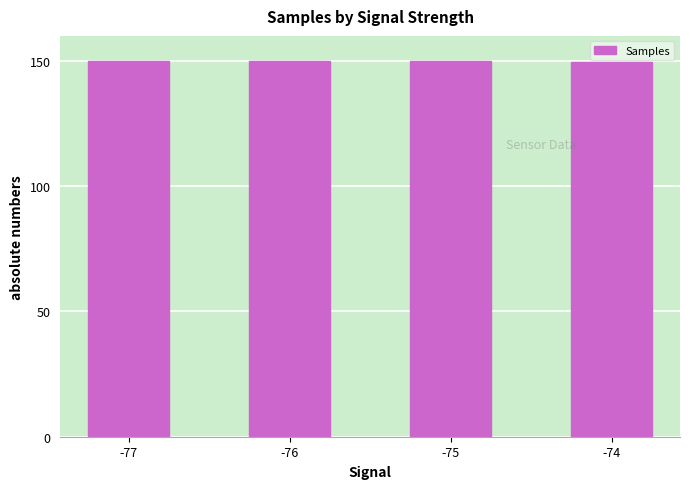

What value does the data have at -77?

150.0